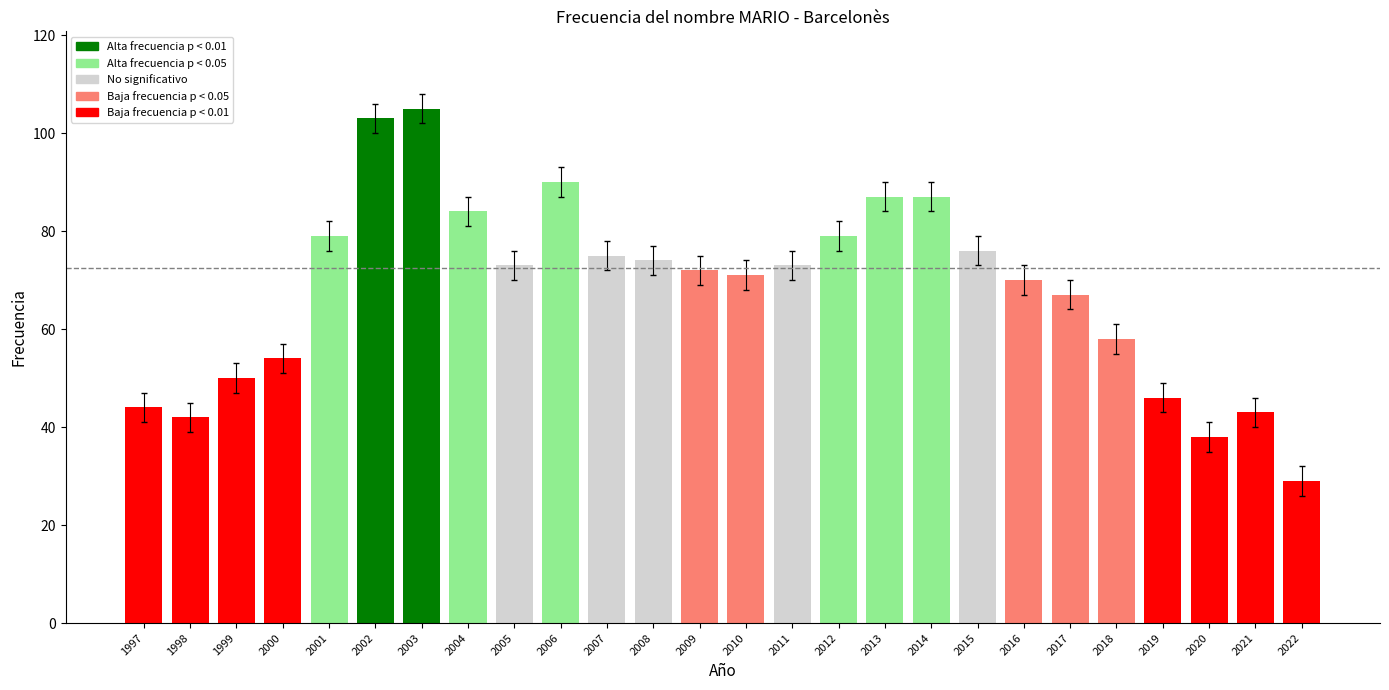

Reading left to right, extract all data points from this chart.

1997=44	1998=42	1999=50	2000=54	2001=79	2002=103	2003=105	2004=84	2005=73	2006=90	2007=75	2008=74	2009=72	2010=71	2011=73	2012=79	2013=87	2014=87	2015=76	2016=70	2017=67	2018=58	2019=46	2020=38	2021=43	2022=29